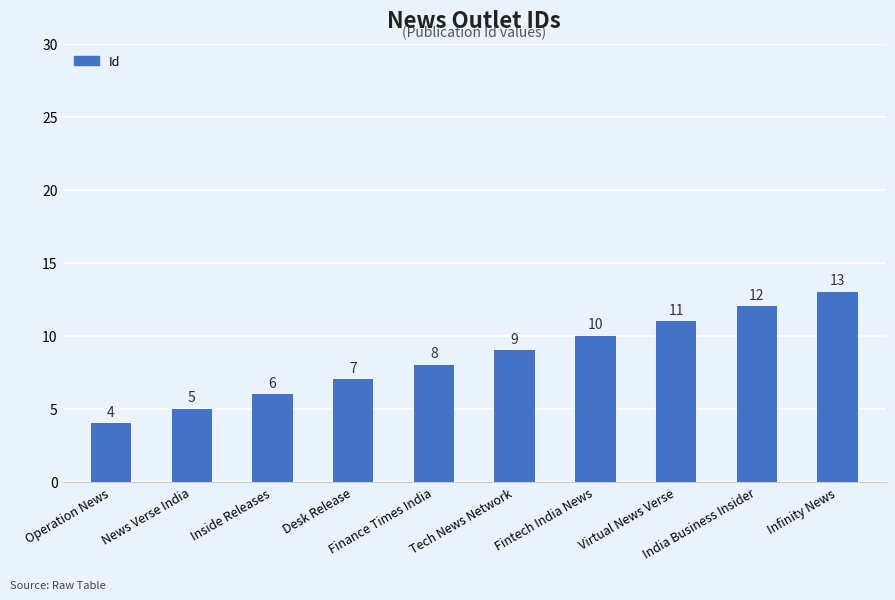

How many bars are there in total?

10